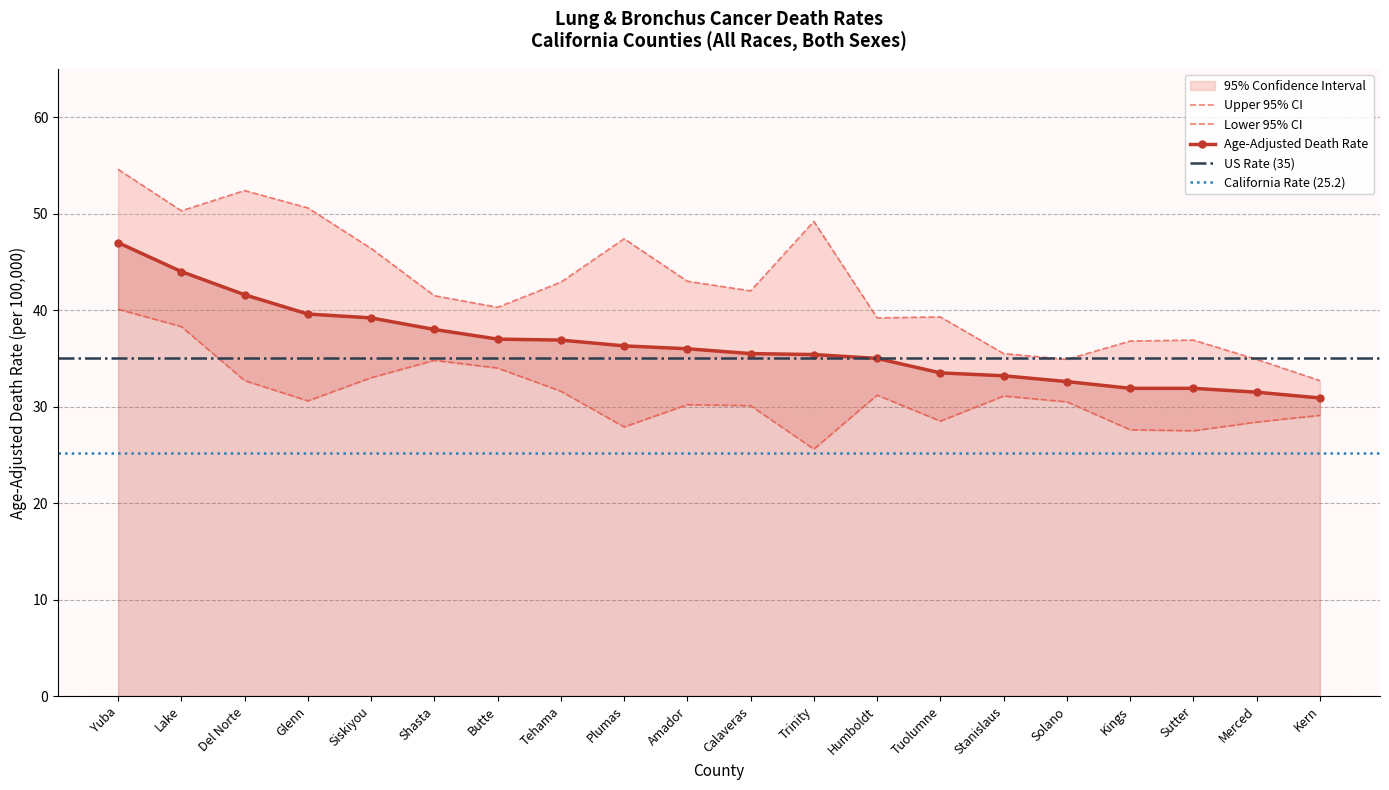

Between Tehama and Lake, which is larger?

Lake